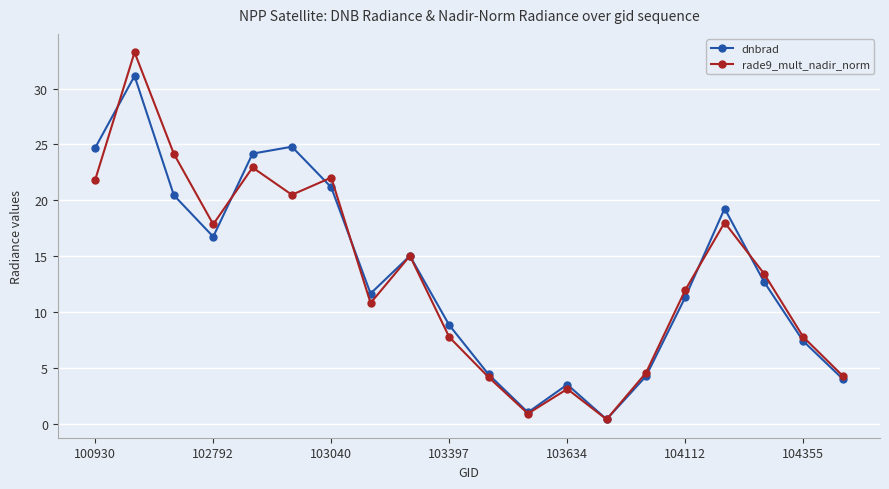

True or false: dnbrad and rade9_mult_nadir_norm intersect in this chart.

True